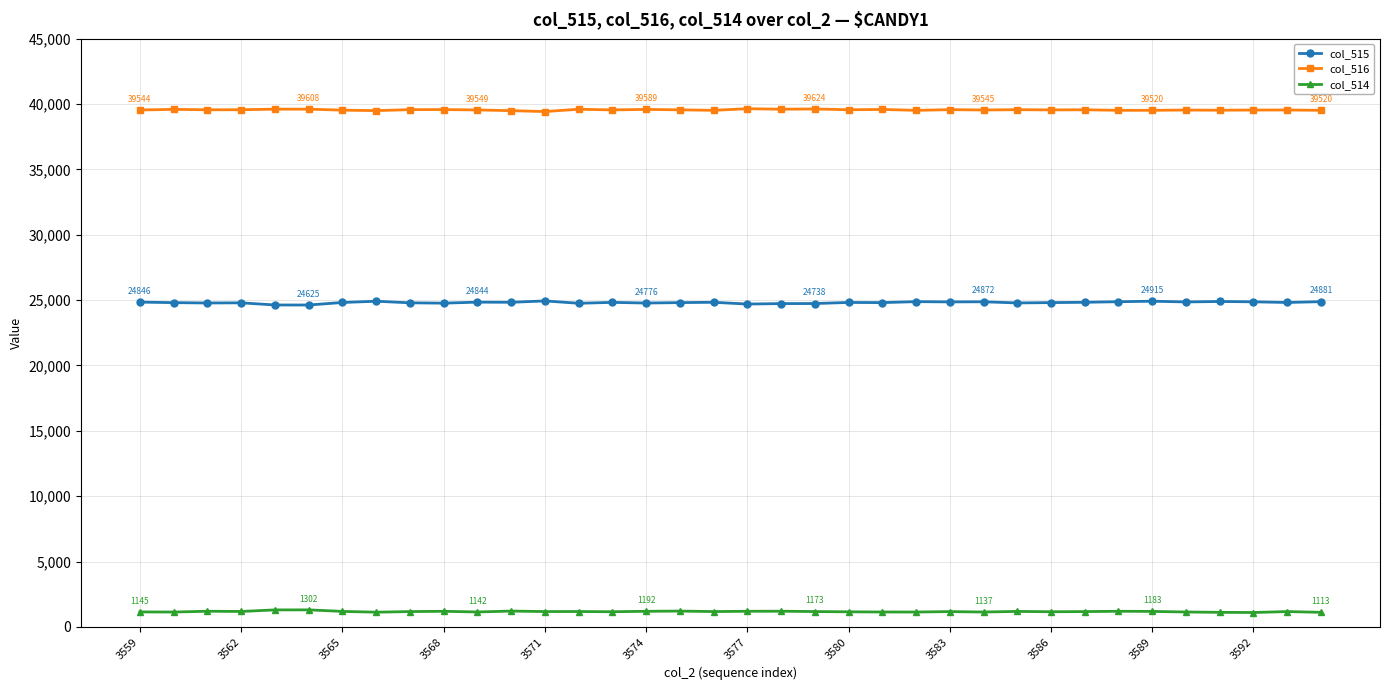

How many lines are shown in the chart?

3